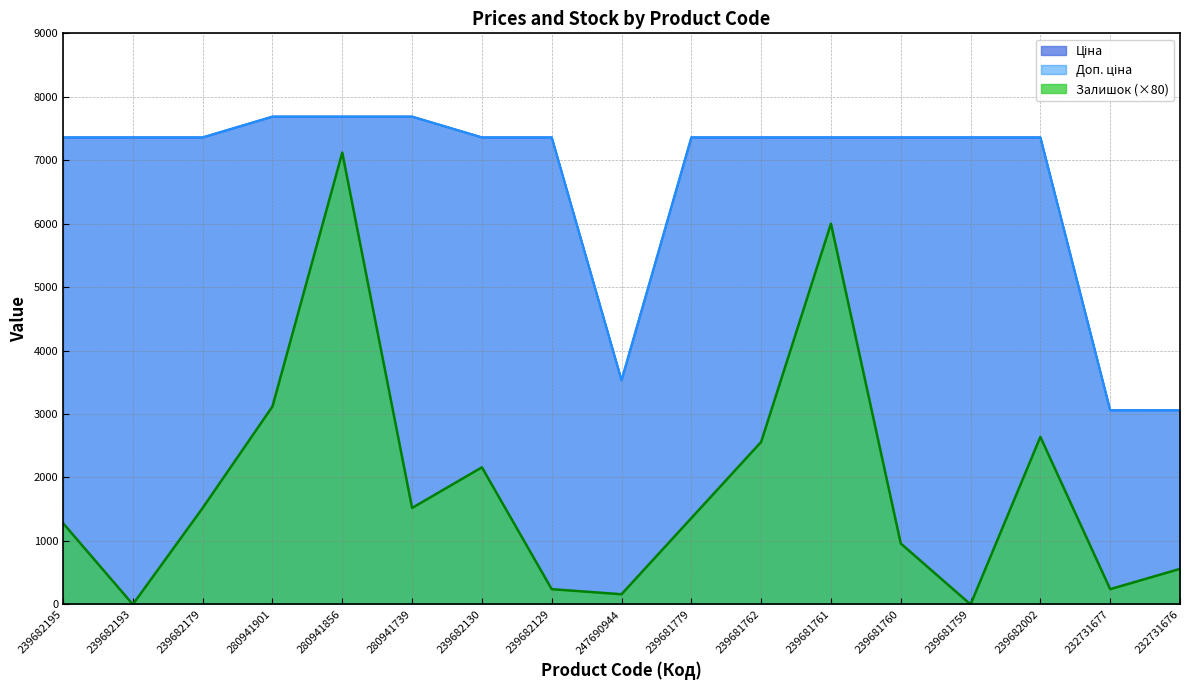

Where is Доп. ціна nearest to the value 5373?

247690944